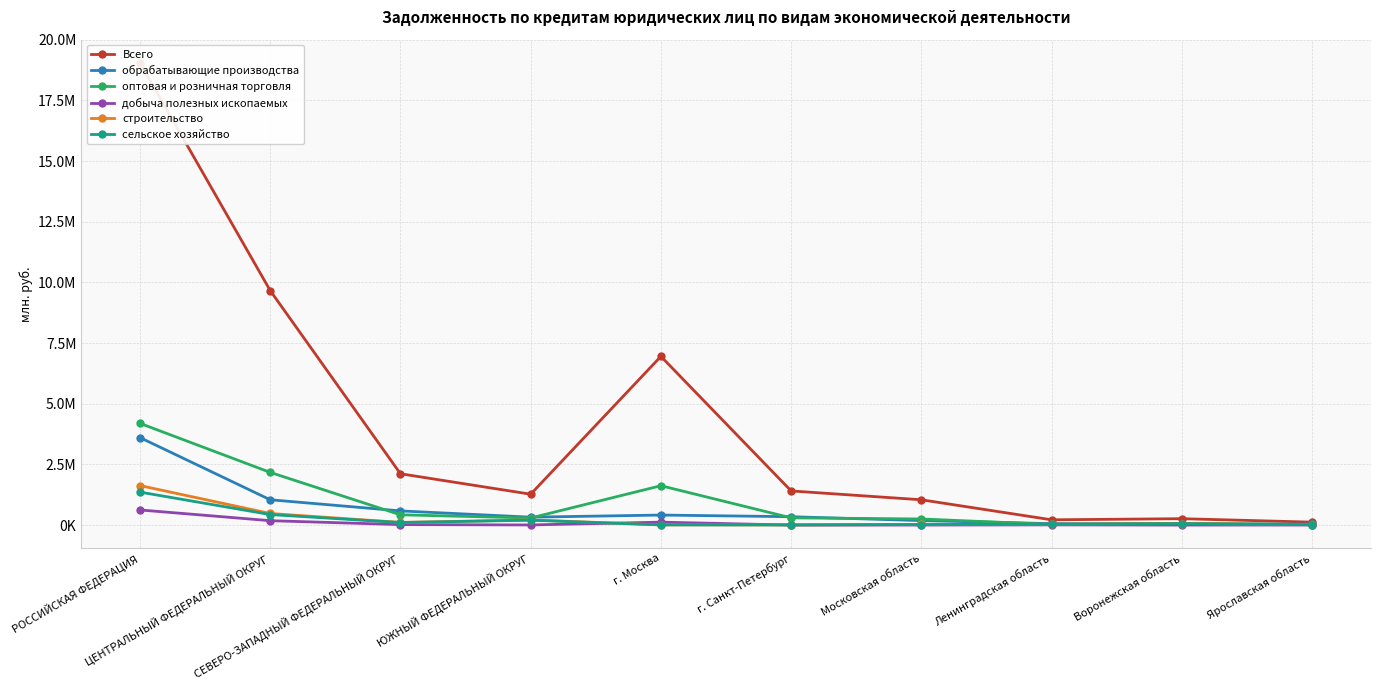

List the labels in order of обрабатывающие производства value, smallest first.

Ярославская область, Воронежская область, Ленинградская область, Московская область, ЮЖНЫЙ ФЕДЕРАЛЬНЫЙ ОКРУГ, г. Санкт-Петербург, г. Москва, СЕВЕРО-ЗАПАДНЫЙ ФЕДЕРАЛЬНЫЙ ОКРУГ, ЦЕНТРАЛЬНЫЙ ФЕДЕРАЛЬНЫЙ ОКРУГ, РОССИЙСКАЯ ФЕДЕРАЦИЯ